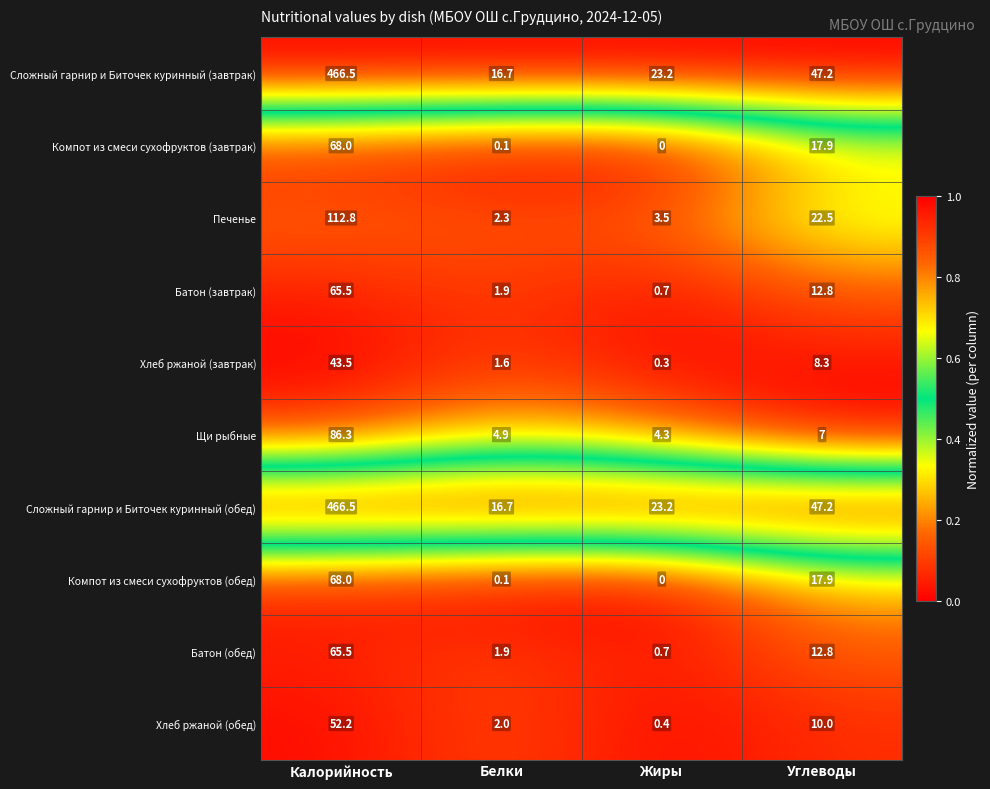

List the labels in order of Печенье value, smallest first.

Белки, Жиры, Углеводы, Калорийность